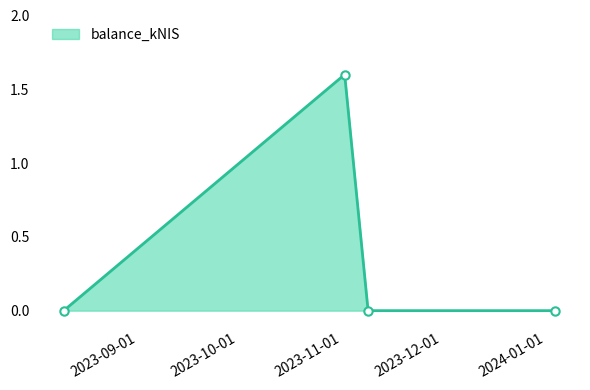

How many points are higher than both their immediate neighbors (excluding endpoints)?

1